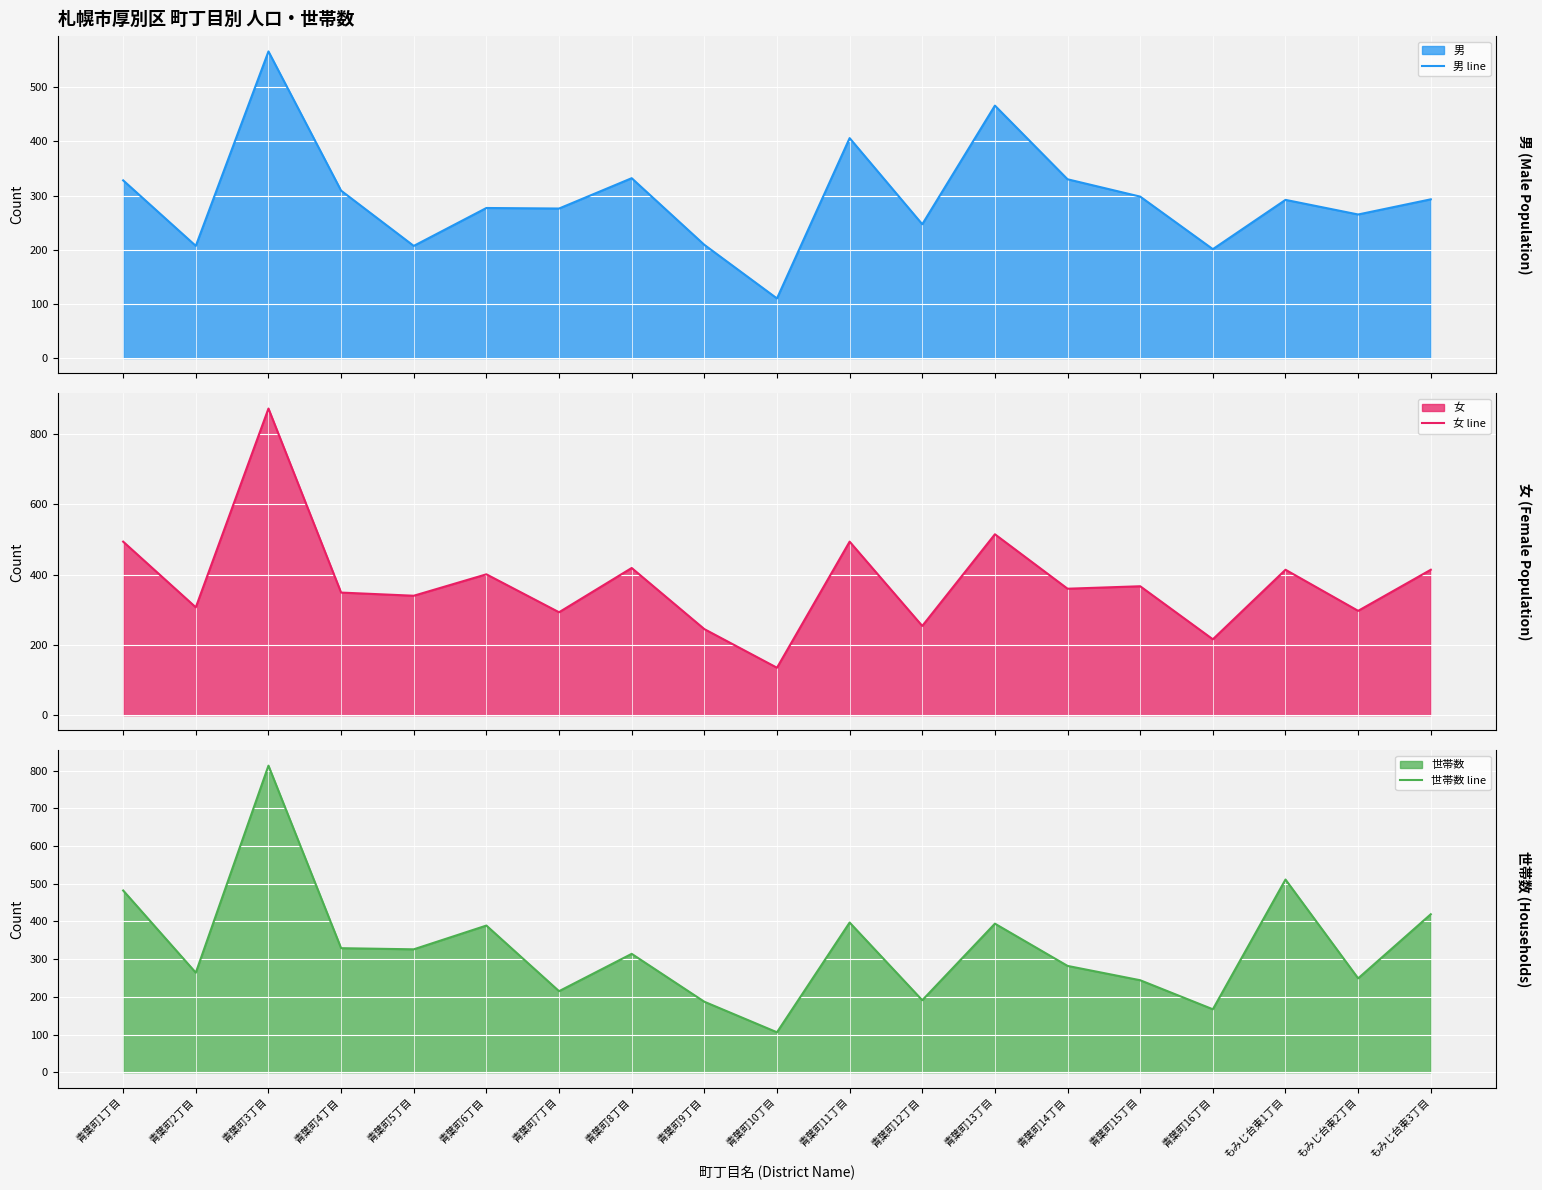

Which series has the largest range (max minus min)?

女 line